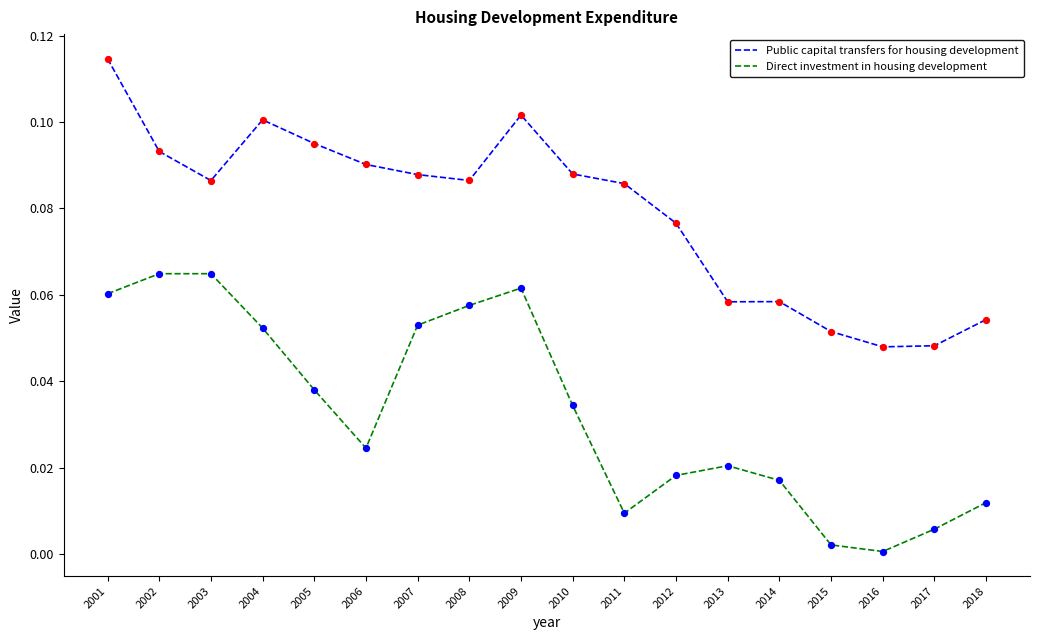

Which series changed the most between 2007 and 2017?

Direct investment in housing development